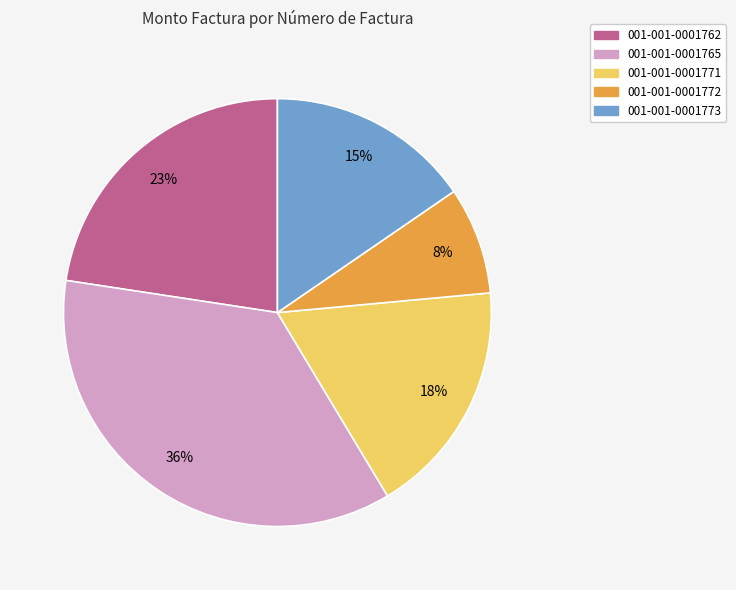

Does 001-001-0001773 represent more than half of the total?

No